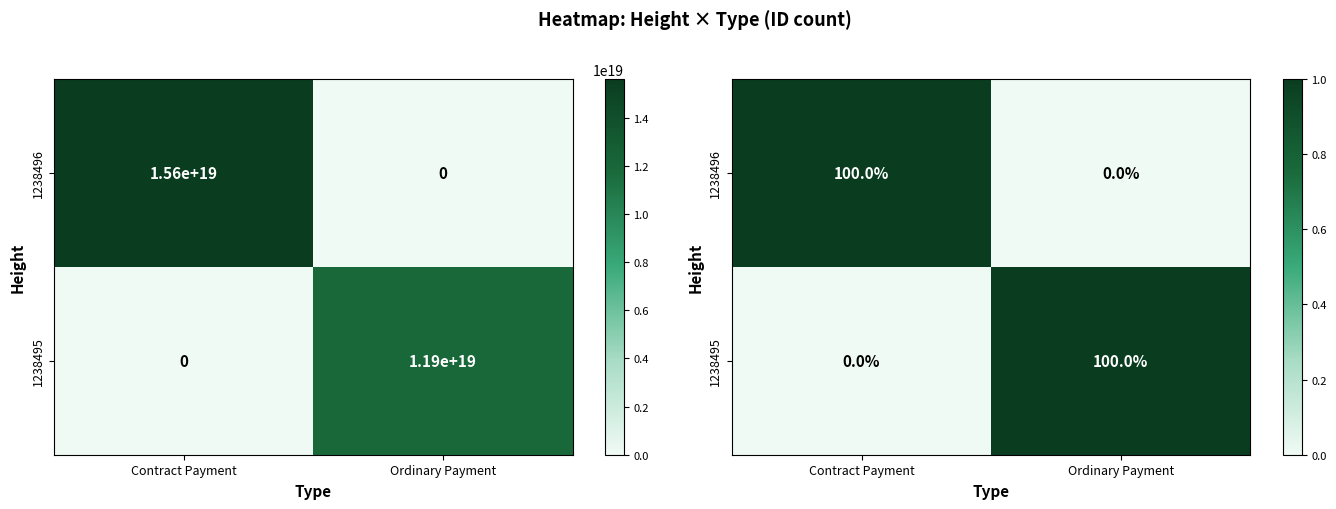

Which has a higher value, Ordinary Payment or Contract Payment?

Contract Payment